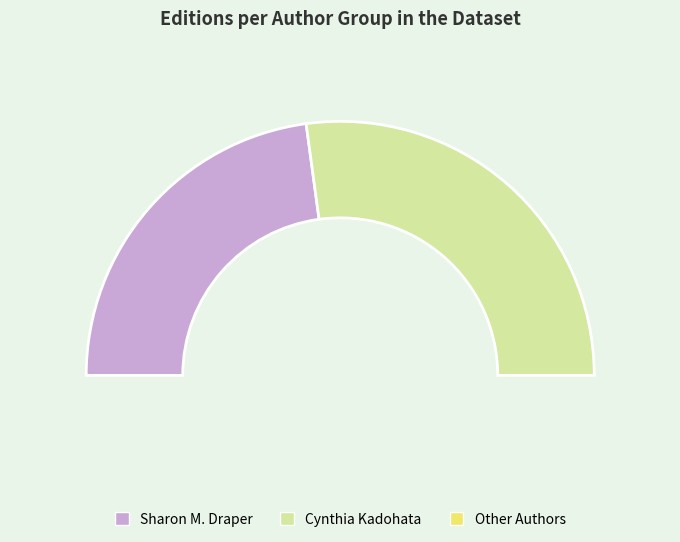

Which slice is the largest?

Stella by Starlight